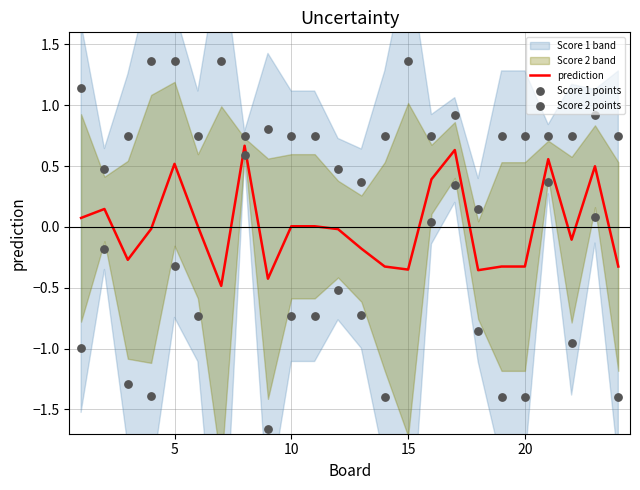

What is the lowest value of the prediction series?

-0.5